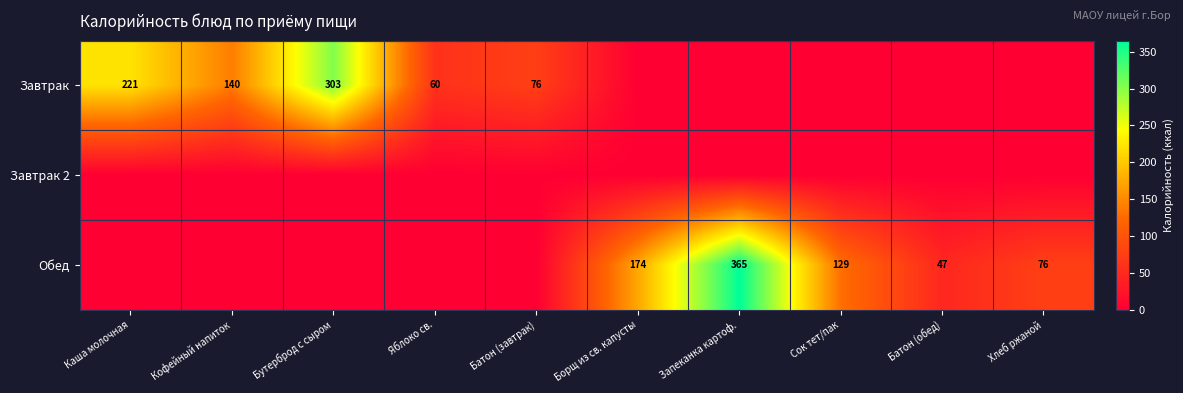

Is it true that Обед equals 118 at Запеканка картоф.?

False